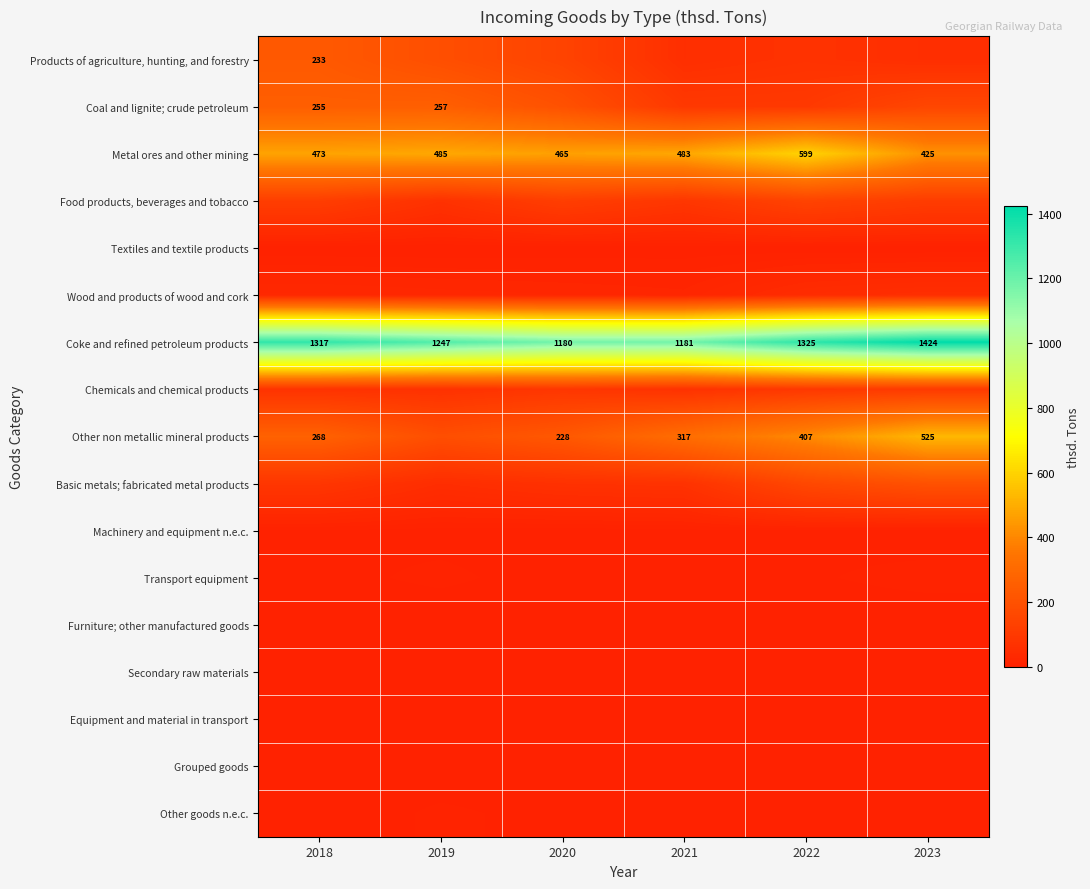

What is the spread (max minus min) of values at 2023?

1423.7